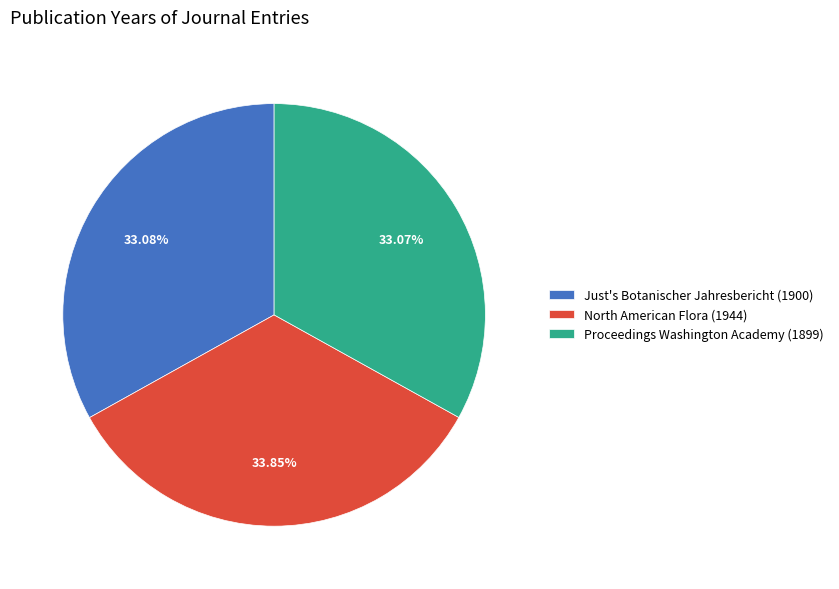

Between North American Flora (1944) and Proceedings Washington Academy (1899), which is larger?

North American Flora (1944)